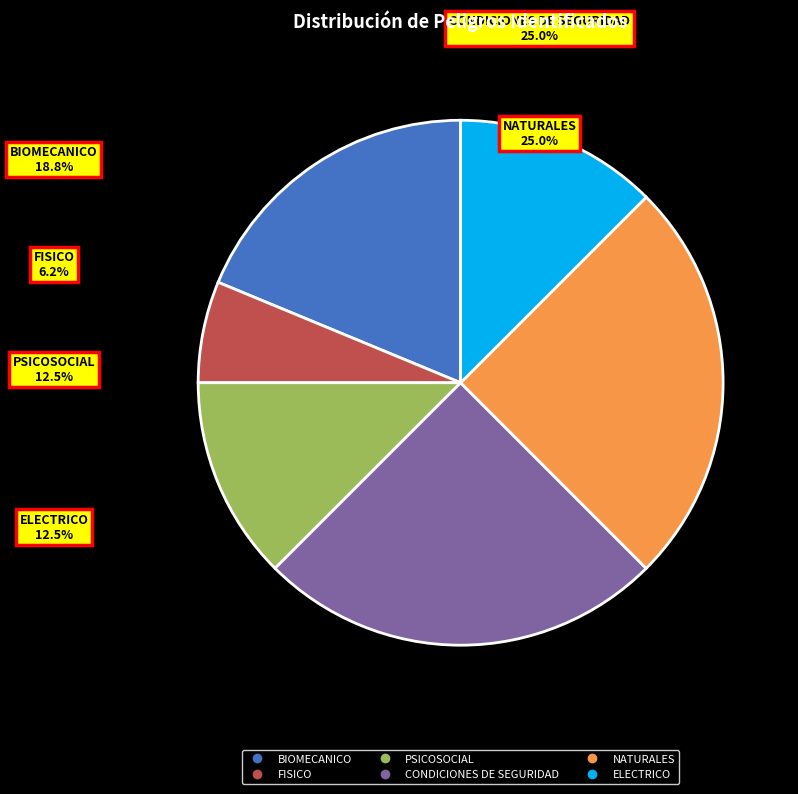

What is the total percentage of NATURALES and ELECTRICO?

37.5%